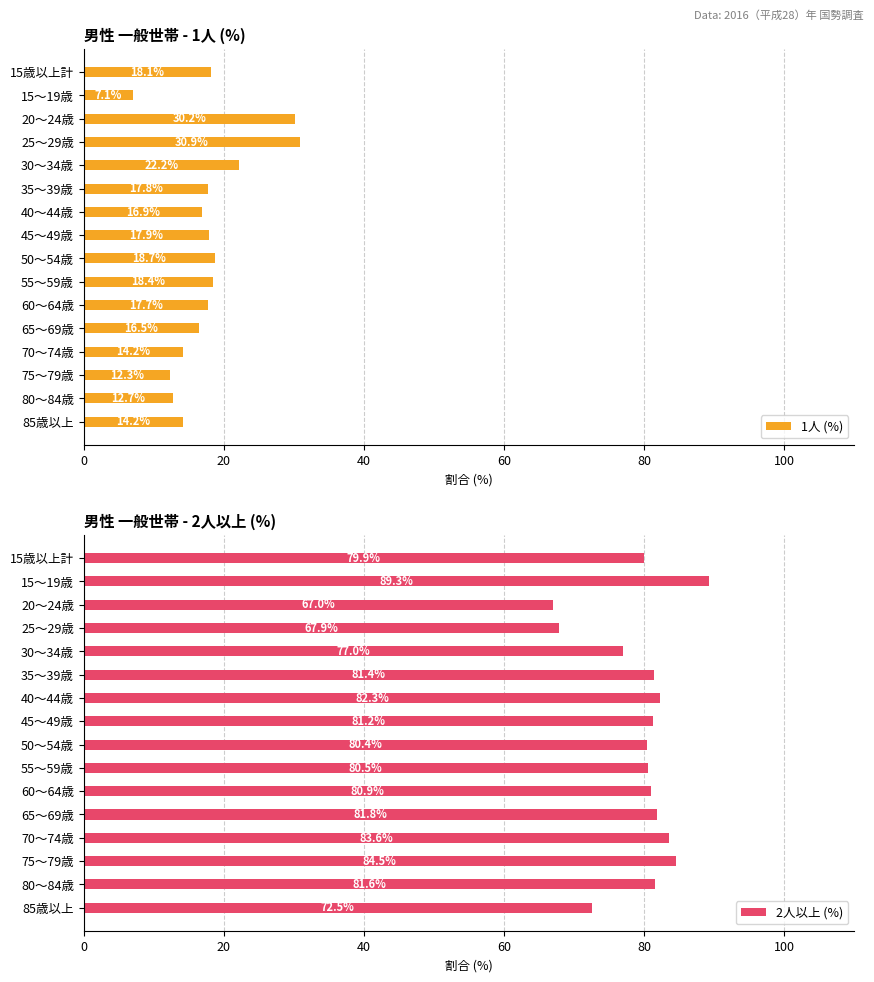

At how many categories does at least one series exceed 10?

16